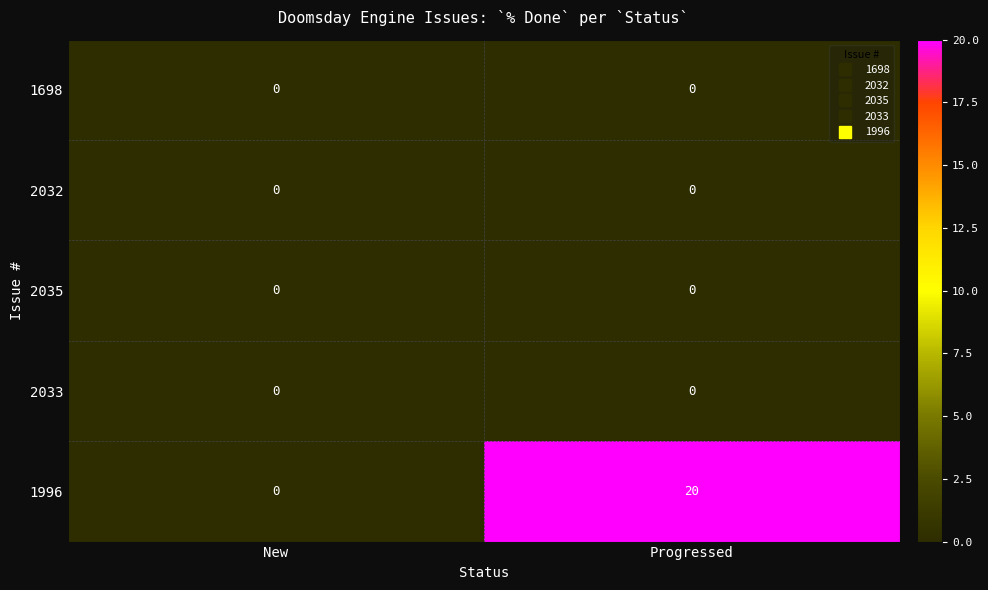

How many series are shown in this chart?

5